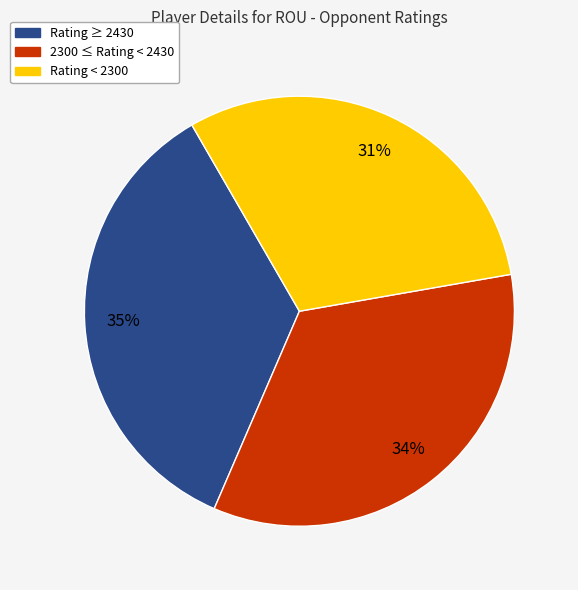

Is there any slice that represents more than half of the pie?

No